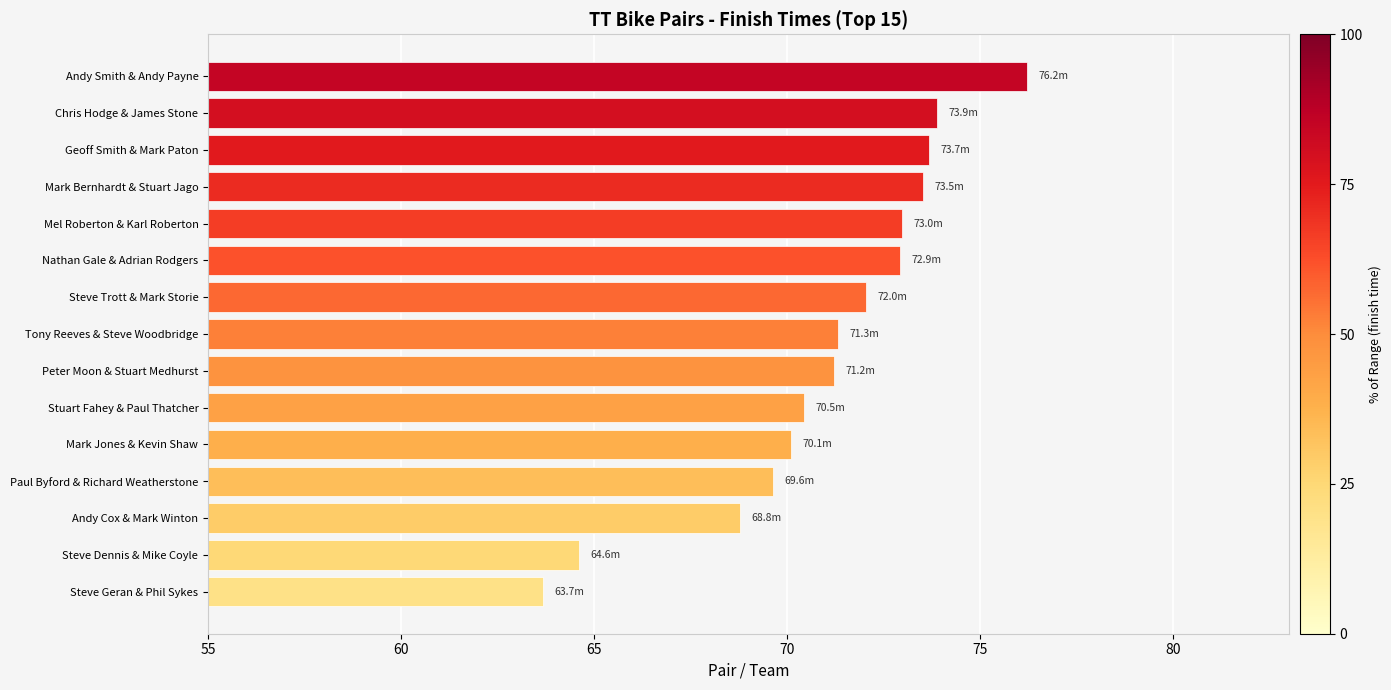

True or false: the data shows 24.7 at Mark Bernhardt & Stuart Jago.

False